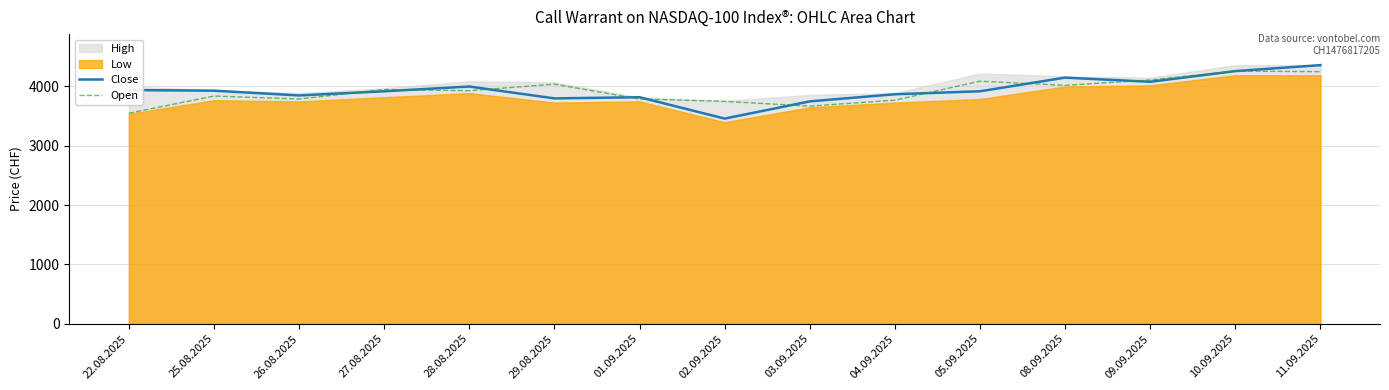

True or false: Open has a value of 6286 at 08.09.2025.

False